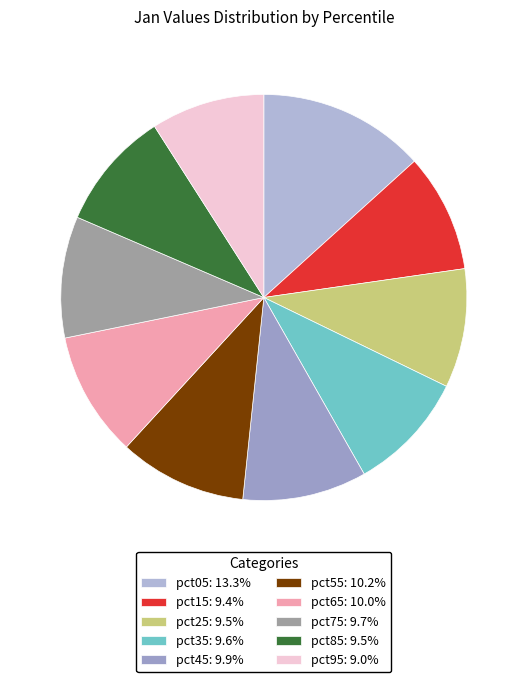

How many slices are in this pie chart?

10